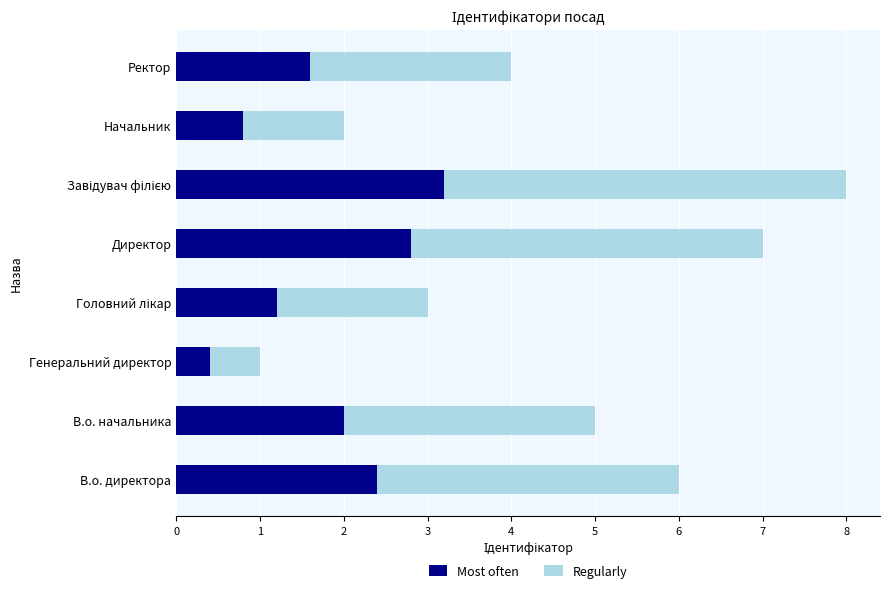

What is the difference between the maximum and minimum values in the Most often series?

2.8